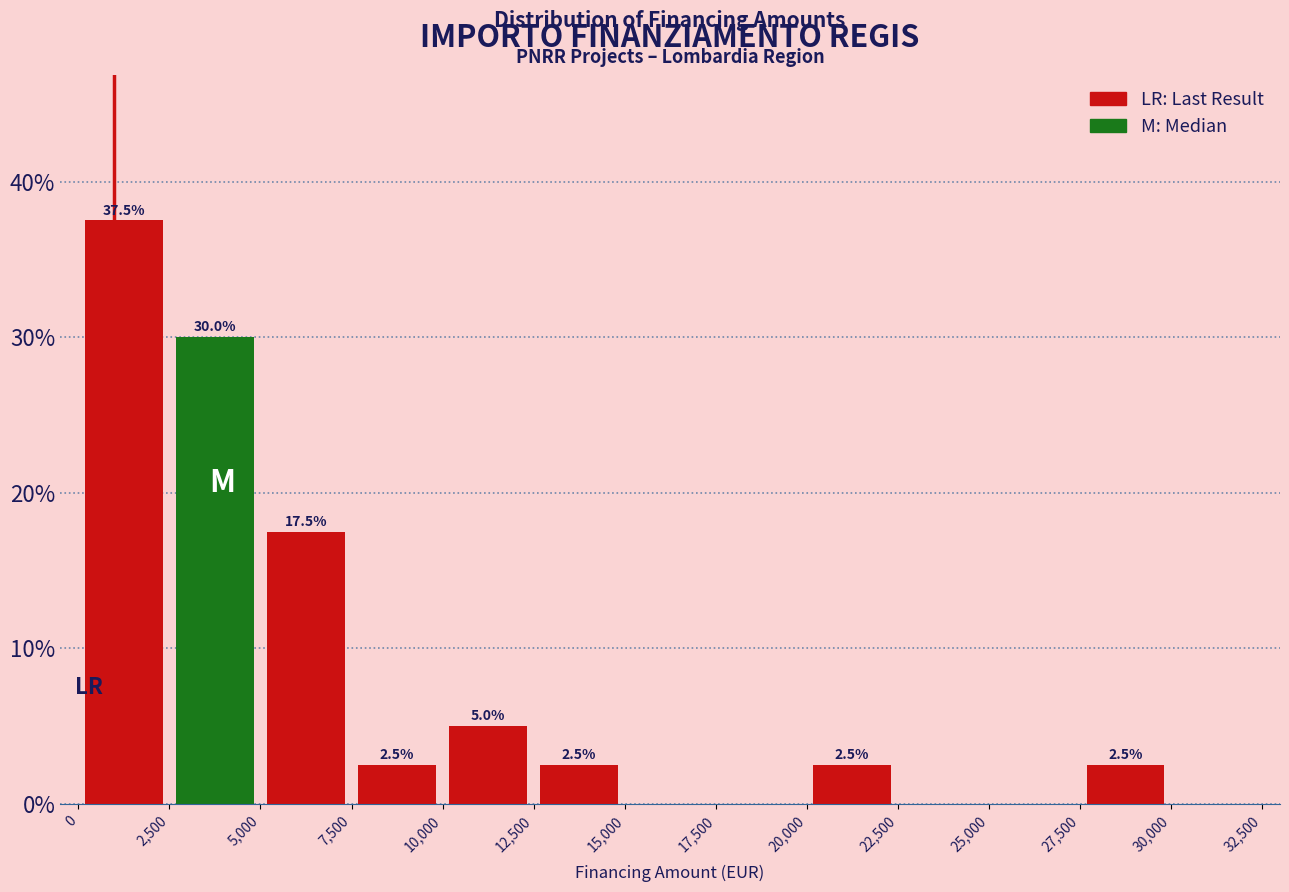

Over which range of the x-axis is the bar tallest?

0 to 2,500